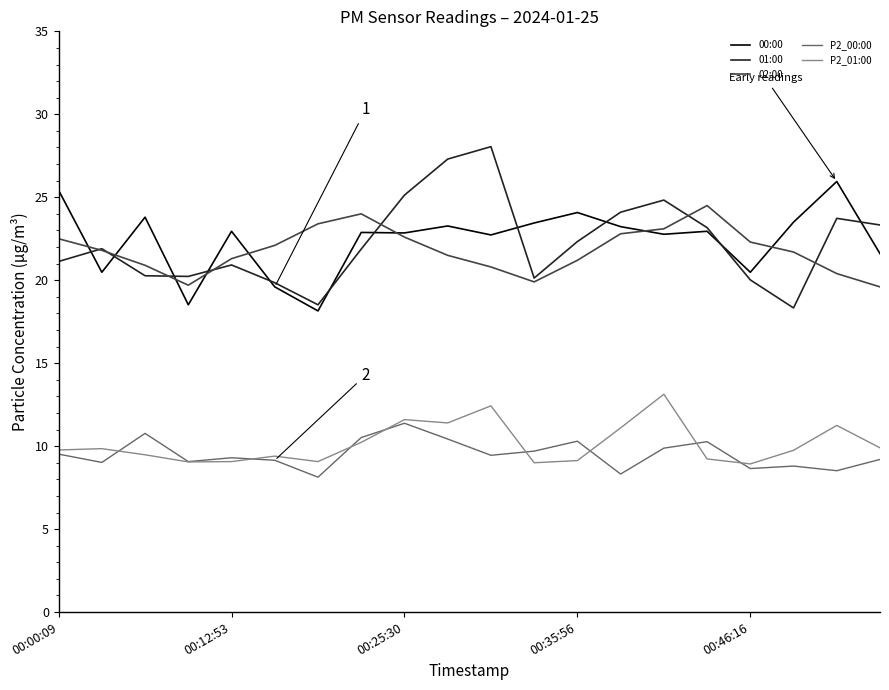

What is the smallest value displayed?

8.1